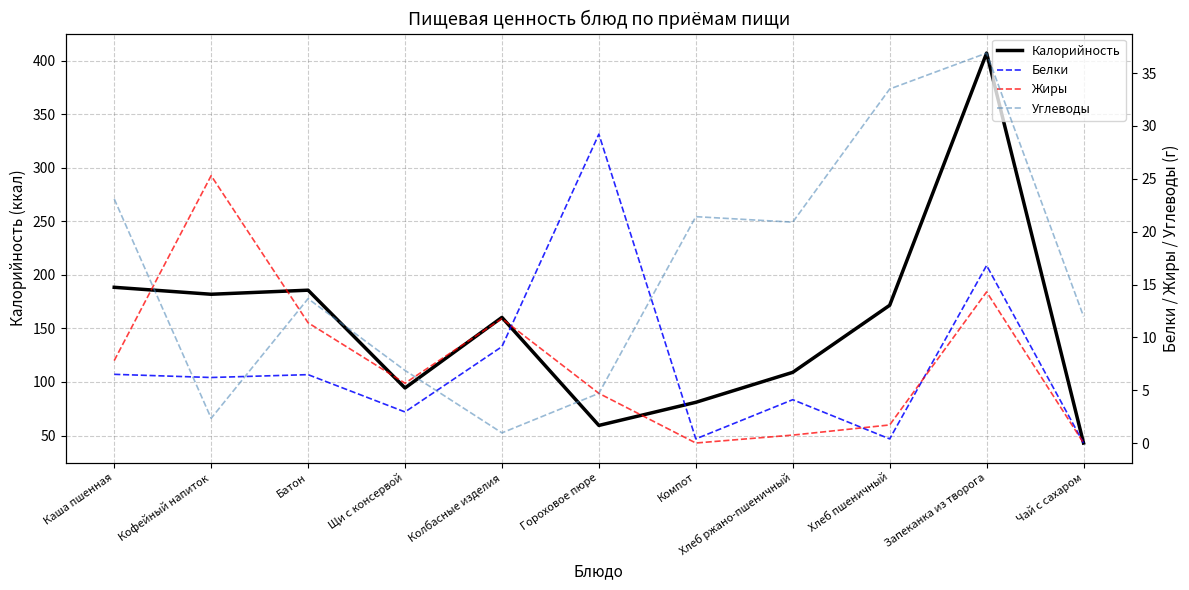

True or false: Углеводы and Калорийность cross at least once.

False